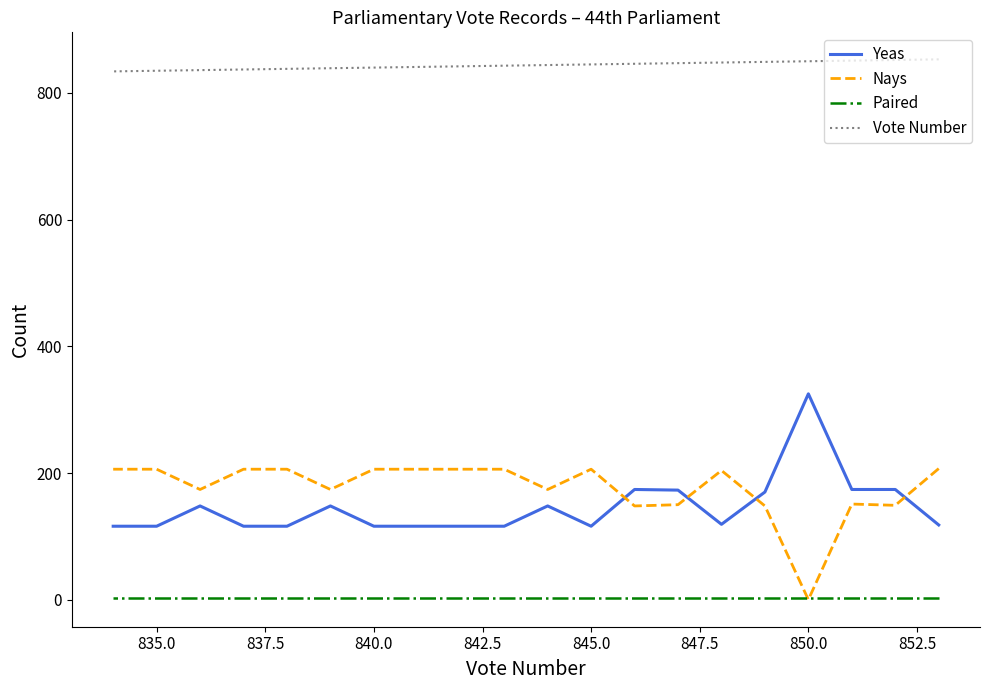

Is it true that Yeas equals 301 at 837.5?

False